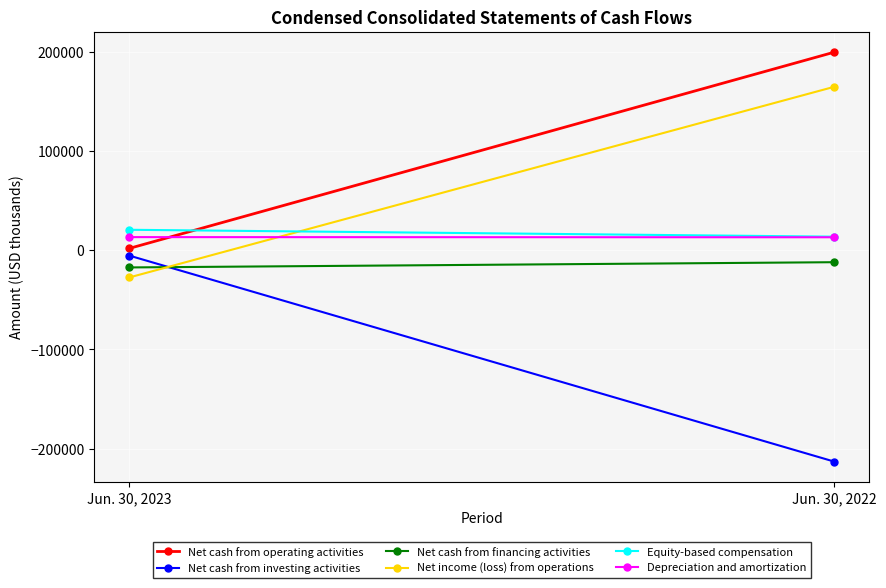

Reading left to right, transcribe all the data shown in this chart.

Net cash from operating activities: 1830	199537
Net cash from investing activities: -5450	-213004
Net cash from financing activities: -17360	-12086
Net income (loss) from operations: -27439	164656
Equity-based compensation: 20588	13646
Depreciation and amortization: 13191	13040